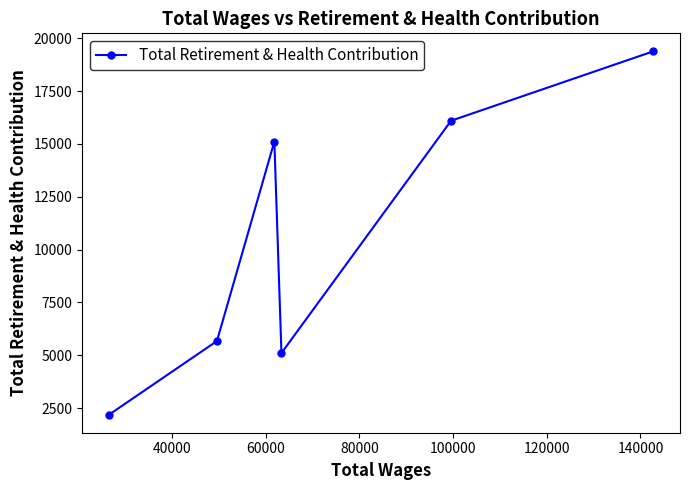

True or false: the data has more than 1 interior local peaks.

False